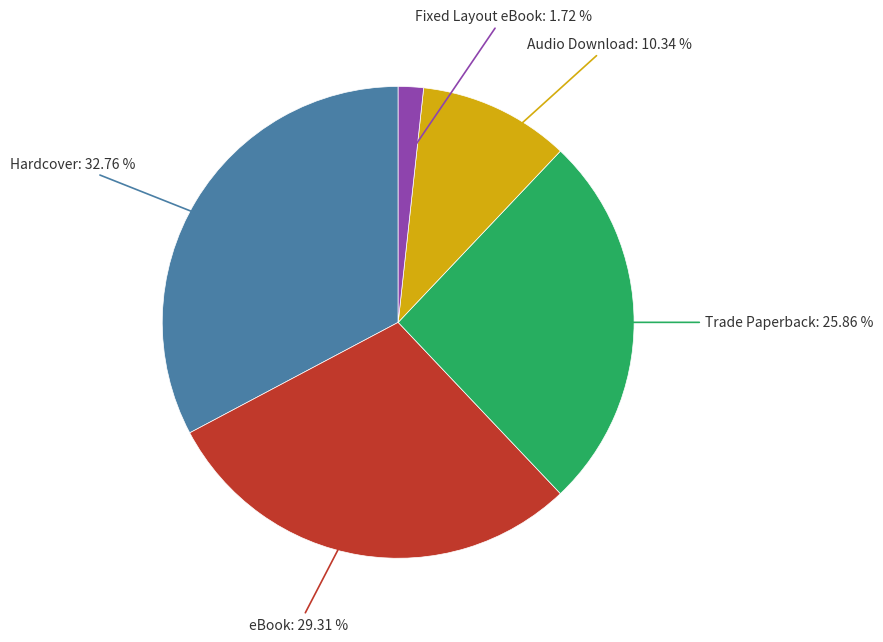

Does any single category account for the majority?

No